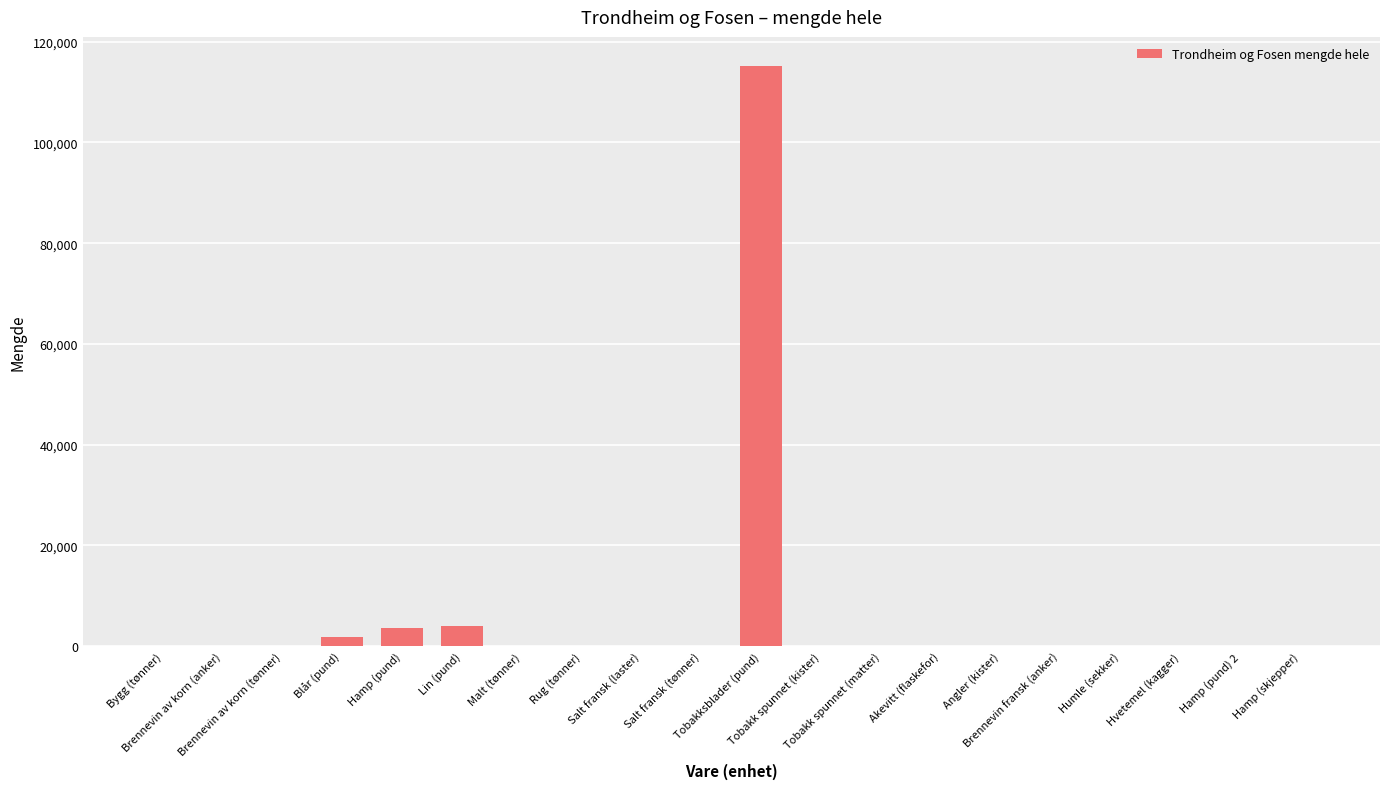

What is the sum of all values?

125271